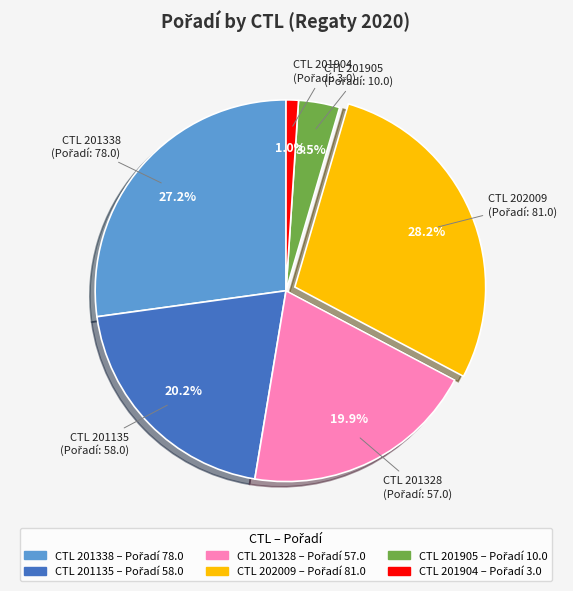

Is there any slice that represents more than half of the pie?

No